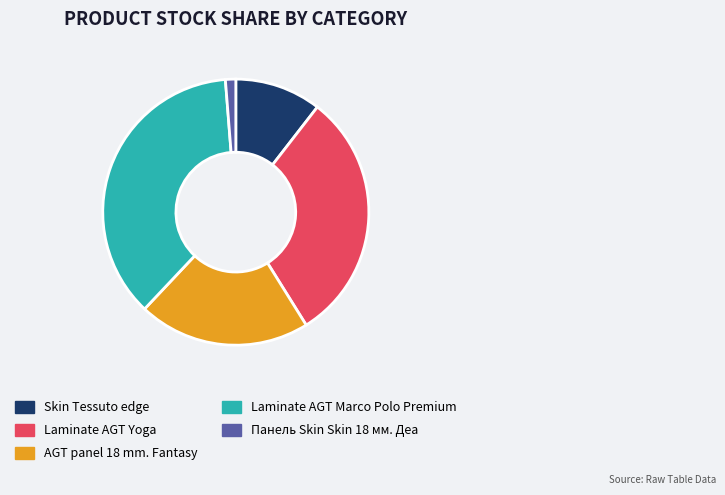

What is the ratio of the value at Skin Tessuto edge to the value at Laminate AGT Yoga?

0.3